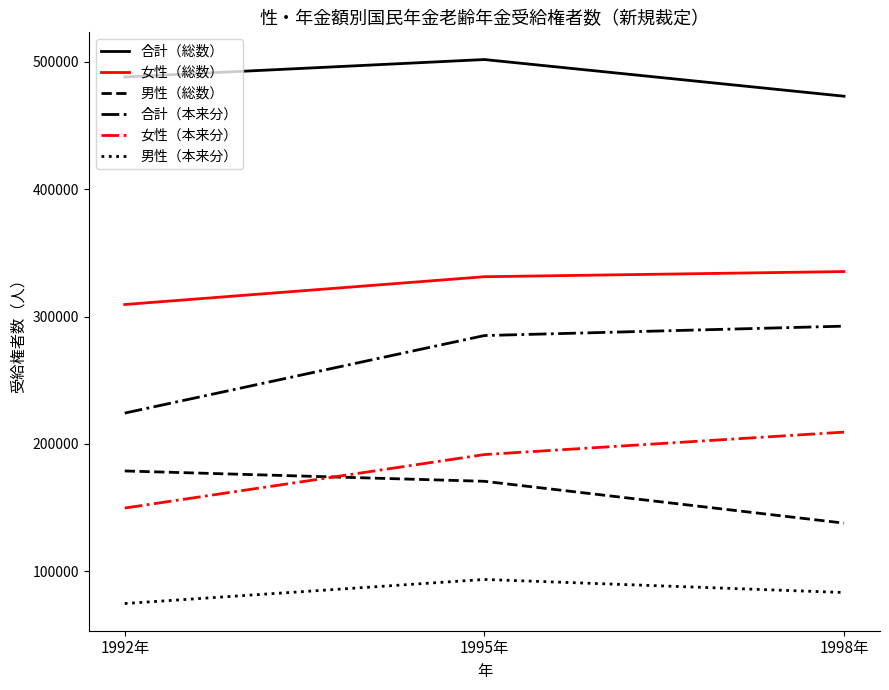

True or false: 女性（総数） has a value of 331244 at 1995年.

True